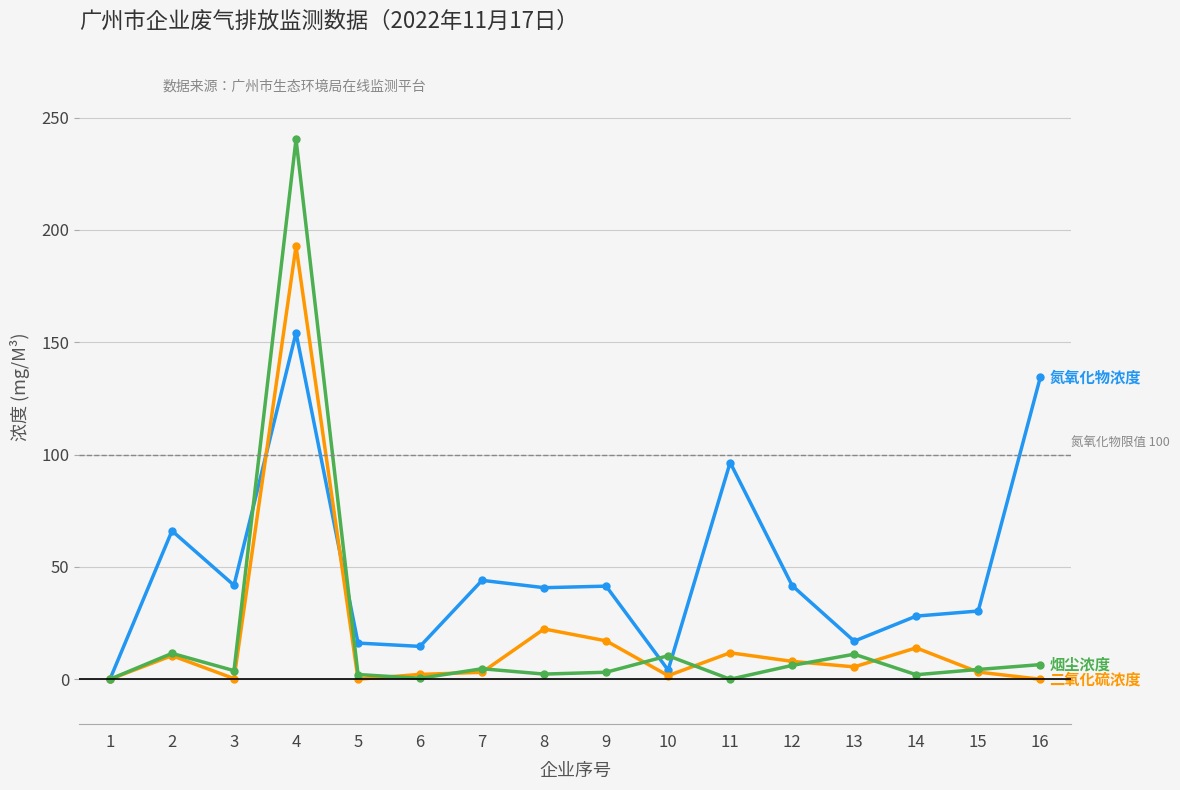

What is the maximum value shown in the chart?

240.4